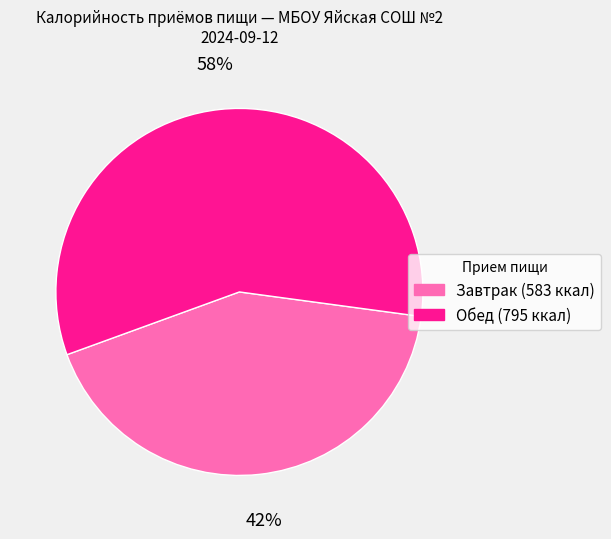

What is the smallest slice in the pie chart?

Завтрак